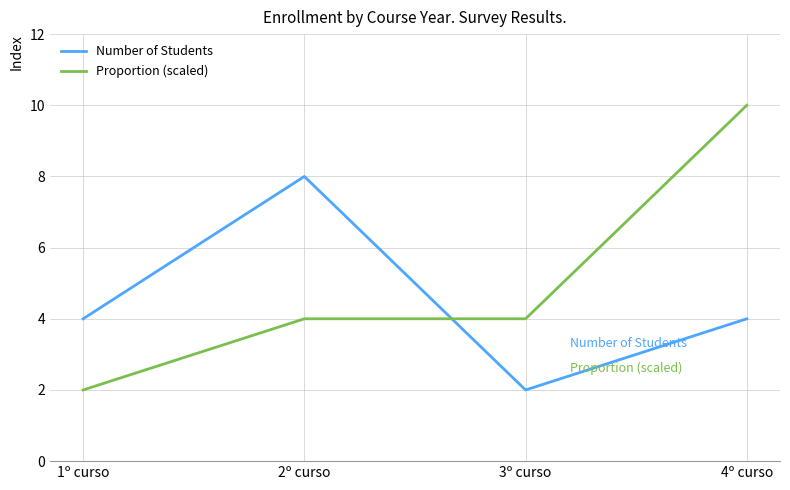

Rank the series by their maximum value, from lowest to highest.

Number of Students, Proportion (scaled)